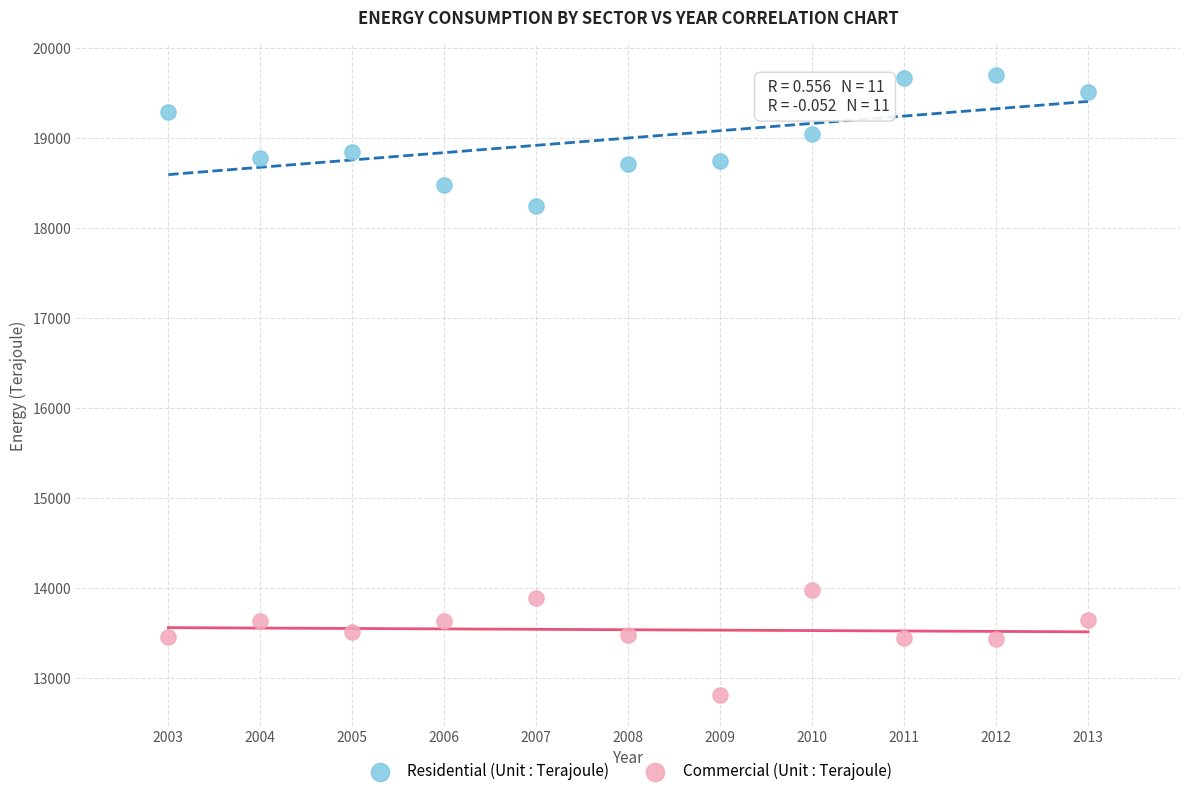

Which series contains the lowest Y value?

Commercial (Unit : Terajoule)